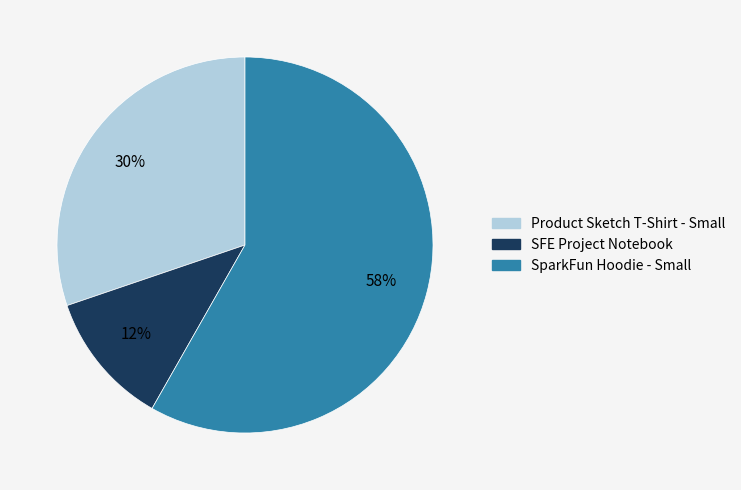

Do Product Sketch T-Shirt - Small and SparkFun Hoodie - Small together represent more than half of the pie?

Yes